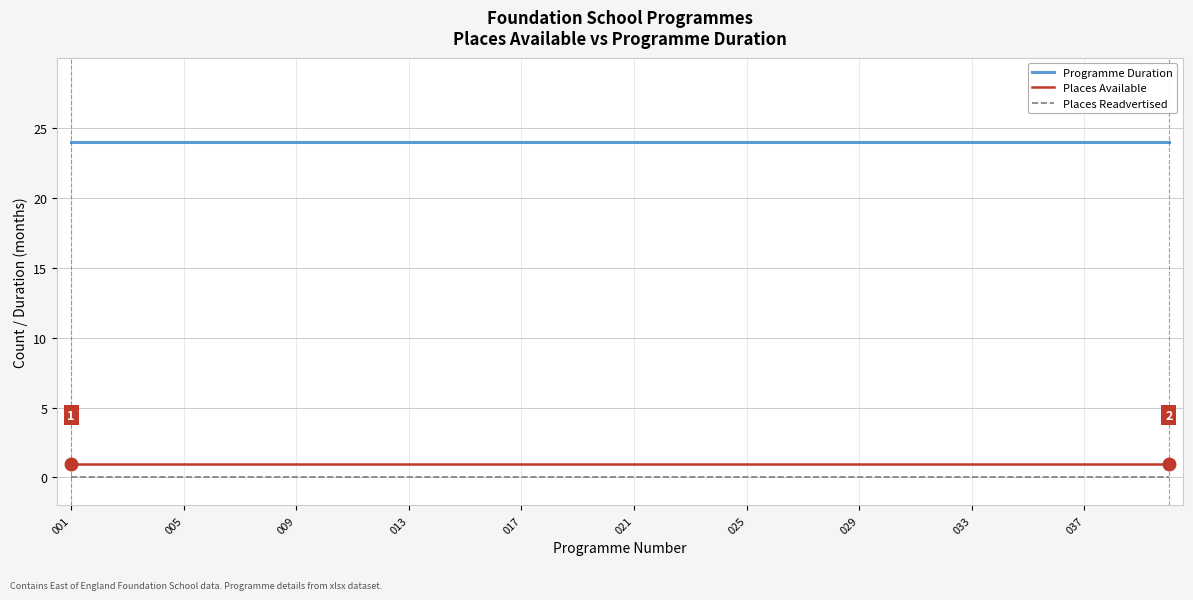

True or false: Places Readvertised and Places Available cross at least once.

False